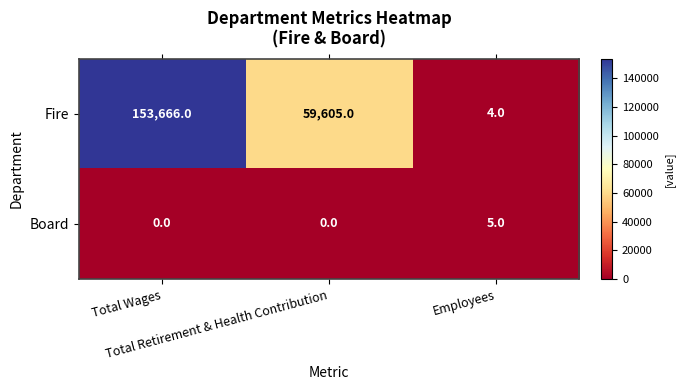

What is the sum of all Board values?

5